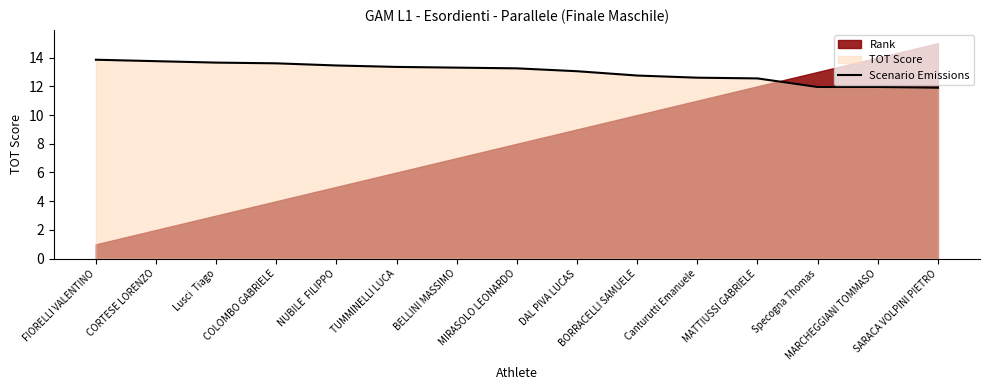

What is the ratio of the value at SARACA VOLPINI PIETRO to the value at MIRASOLO LEONARDO?

0.9